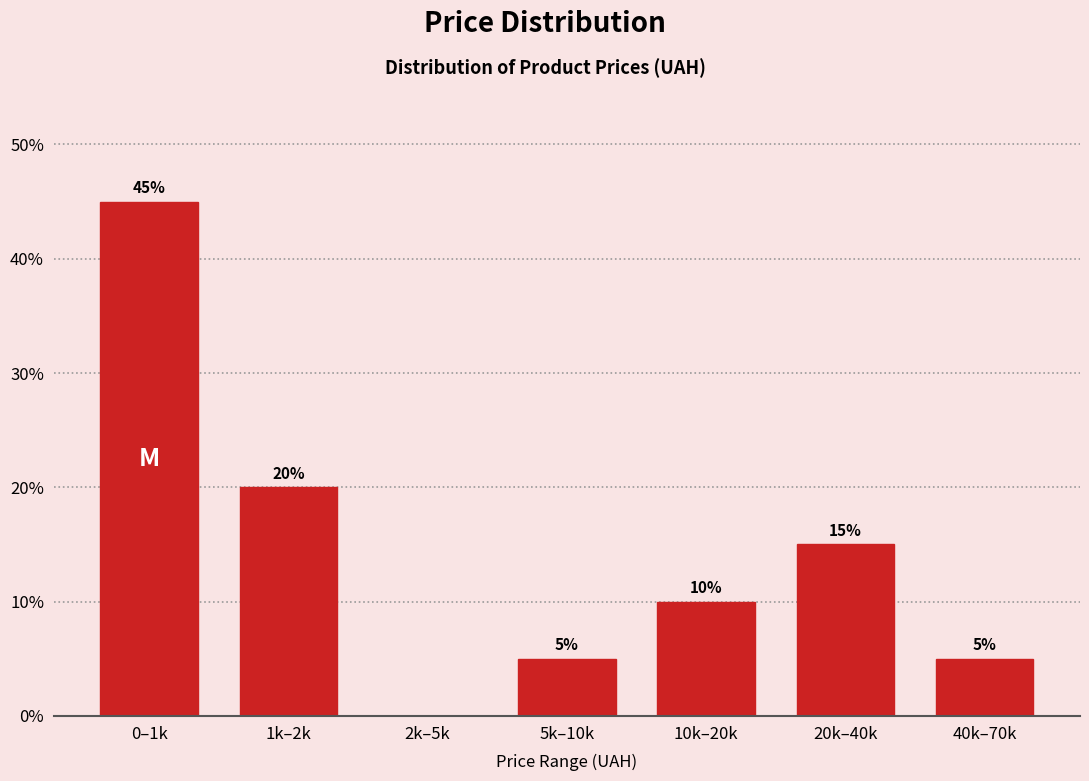

Reading left to right, what are all the values shown in this chart?

0–1k=45	1k–2k=20	2k–5k=0	5k–10k=5	10k–20k=10	20k–40k=15	40k–70k=5